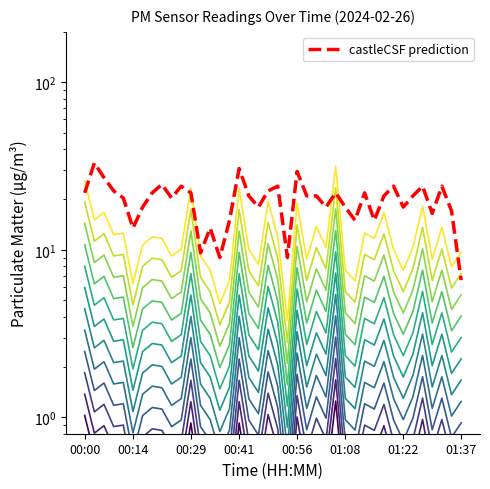

Reading right to left, list all the values displayed in this chart.

P1: 01:37=3.0	01:34=2.5	01:32=4.2	01:30=2.7	01:27=5.7	01:25=3.2	01:22=2.3	01:20=3.1	01:17=5.2	01:15=3.6	01:13=3.9	01:10=2.0	01:08=2.3	01:05=9.7	01:03=3.2	01:00=4.3	00:58=2.7	00:56=5.8	00:53=1.2	00:51=3.7	00:48=6.0	00:46=2.5	00:43=3.1	00:41=7.2	00:39=2.0	00:36=1.5	00:34=2.3	00:31=2.8	00:29=7.2	00:26=3.1	00:24=2.8	00:22=3.6	00:19=3.7	00:17=3.3	00:14=1.9	00:12=3.9	00:09=3.8	00:07=5.2	00:05=4.7	00:00=8.0
P2: 01:37=6.6	01:34=17.1	01:32=24.0	01:30=16.5	01:27=24.0	01:25=21.0	01:22=18.0	01:20=24.0	01:17=21.0	01:15=15.0	01:13=21.9	01:10=15.0	01:08=18.0	01:05=21.9	01:03=18.0	01:00=21.0	00:58=21.0	00:56=29.4	00:53=9.0	00:51=24.0	00:48=22.5	00:46=18.0	00:43=21.0	00:41=30.6	00:39=15.0	00:36=9.0	00:34=13.5	00:31=9.6	00:29=21.9	00:26=24.0	00:24=20.4	00:22=24.6	00:19=21.9	00:17=18.0	00:14=13.5	00:12=20.4	00:09=22.5	00:07=27.0	00:05=33.0	00:00=21.9